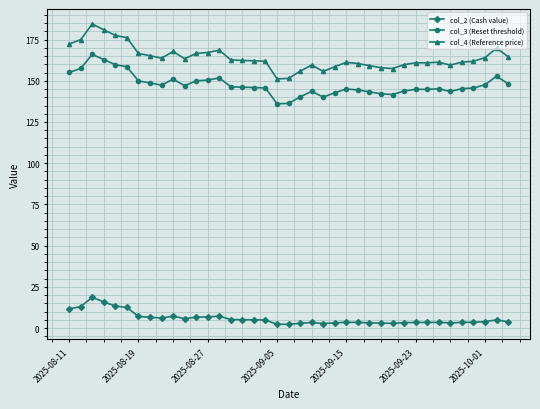

True or false: col_3 (Reset threshold) has more than 1 points higher than both neighbors.

True